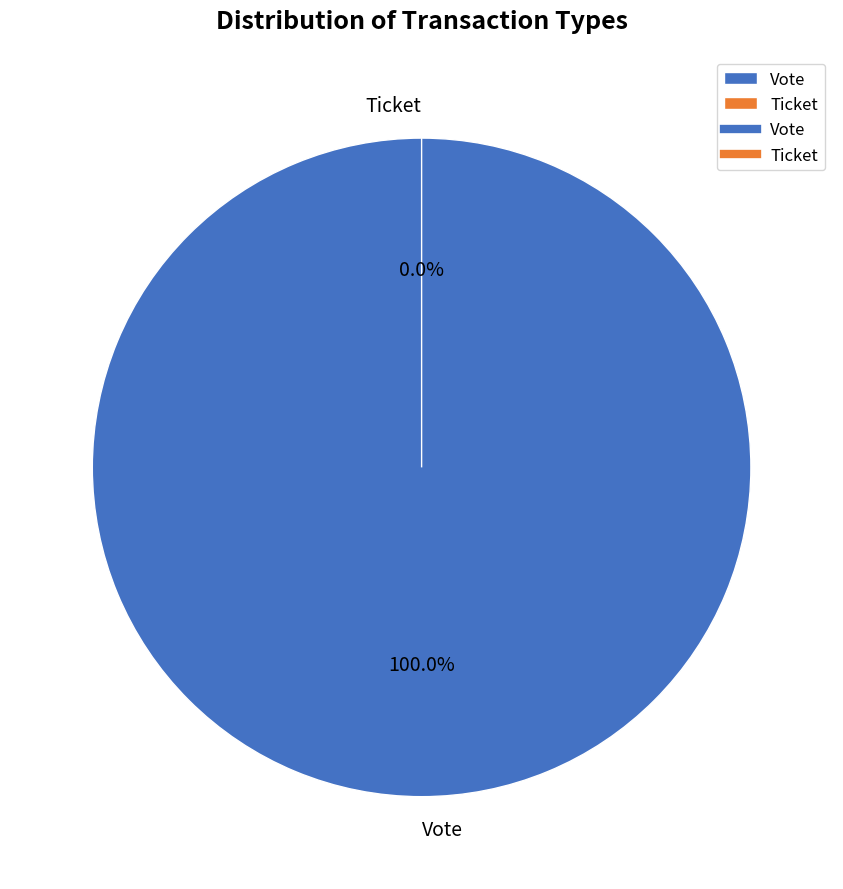

Count the number of slices in the pie.

2